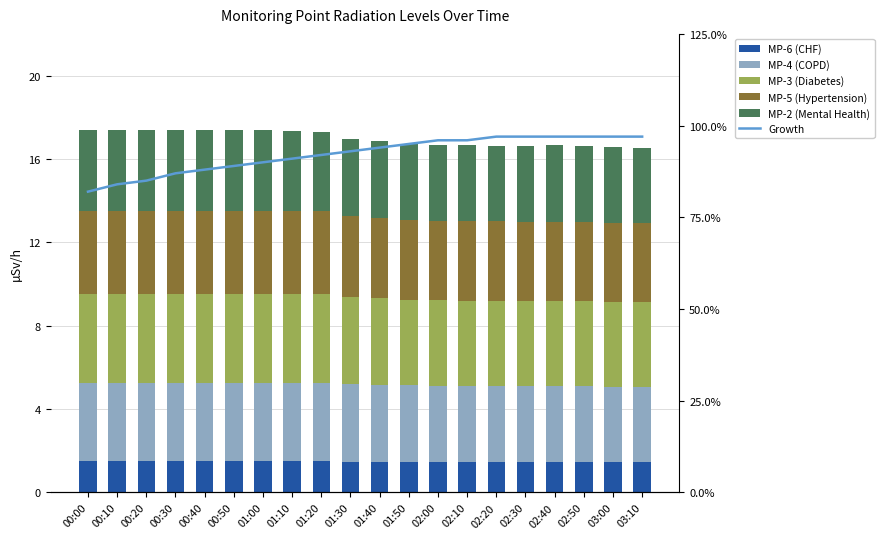

Between 00:40 and 01:40, which series saw the biggest shift?

MP-2 (Mental Health)